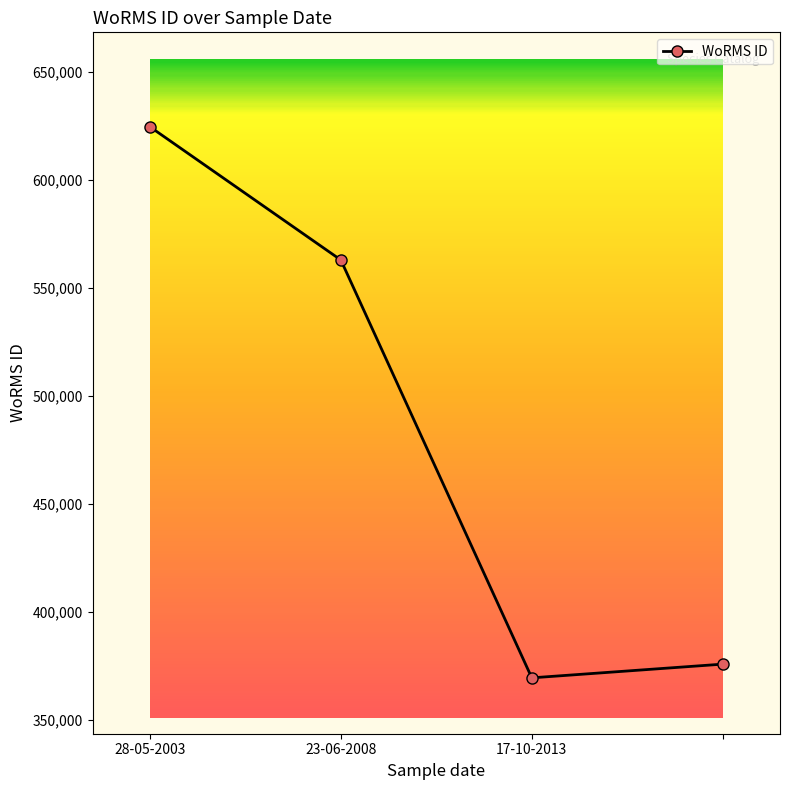

What is the greatest value displayed?

624507